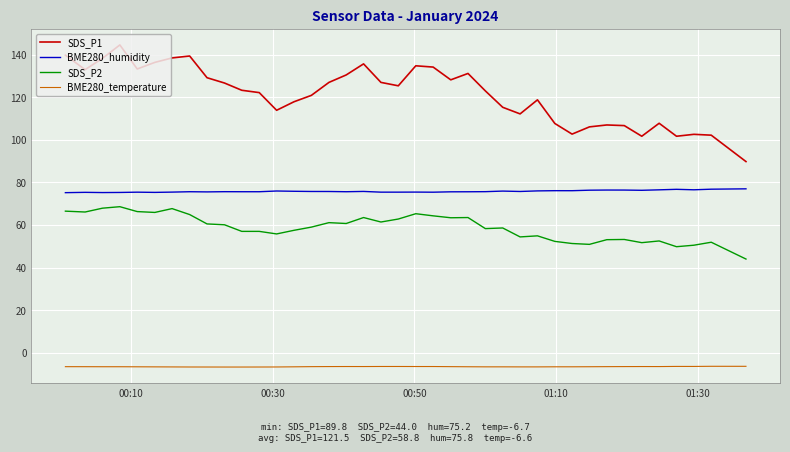

Rank the series by their maximum value, from highest to lowest.

SDS_P1, BME280_humidity, SDS_P2, BME280_temperature